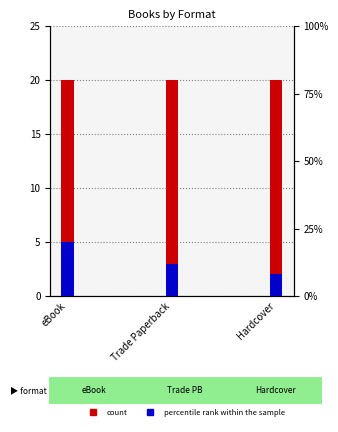

What is the total value across all series at Trade Paperback?

23